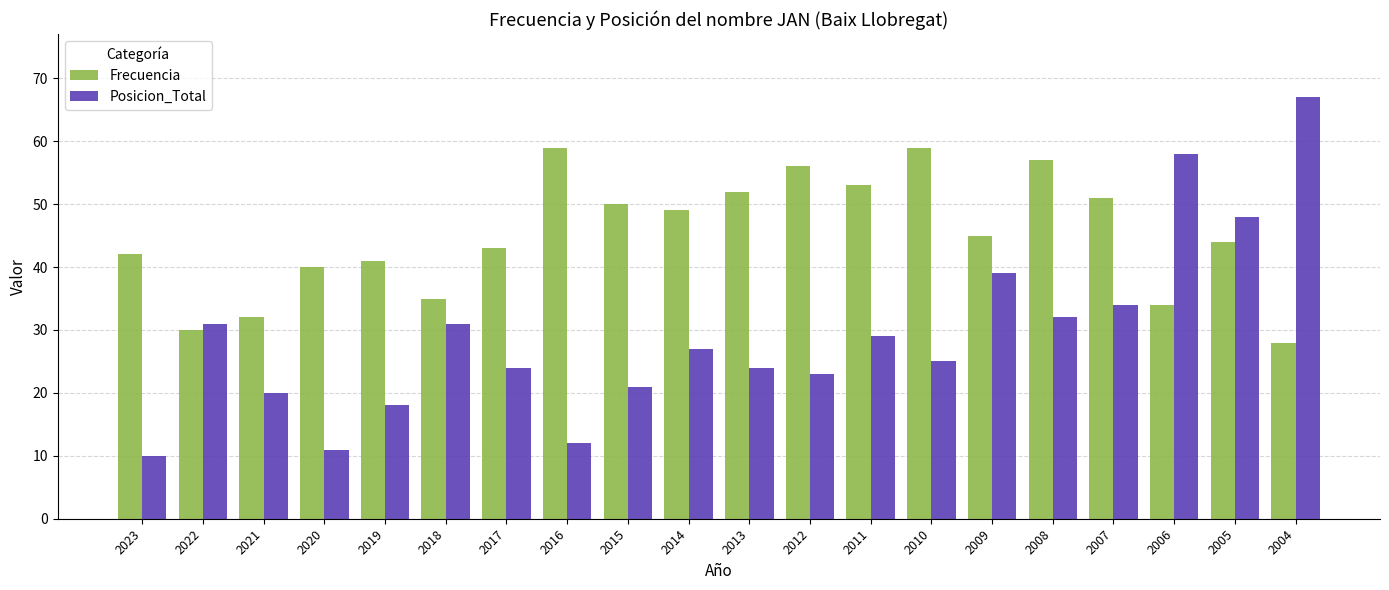

At which label does Posicion_Total reach its minimum?

2023